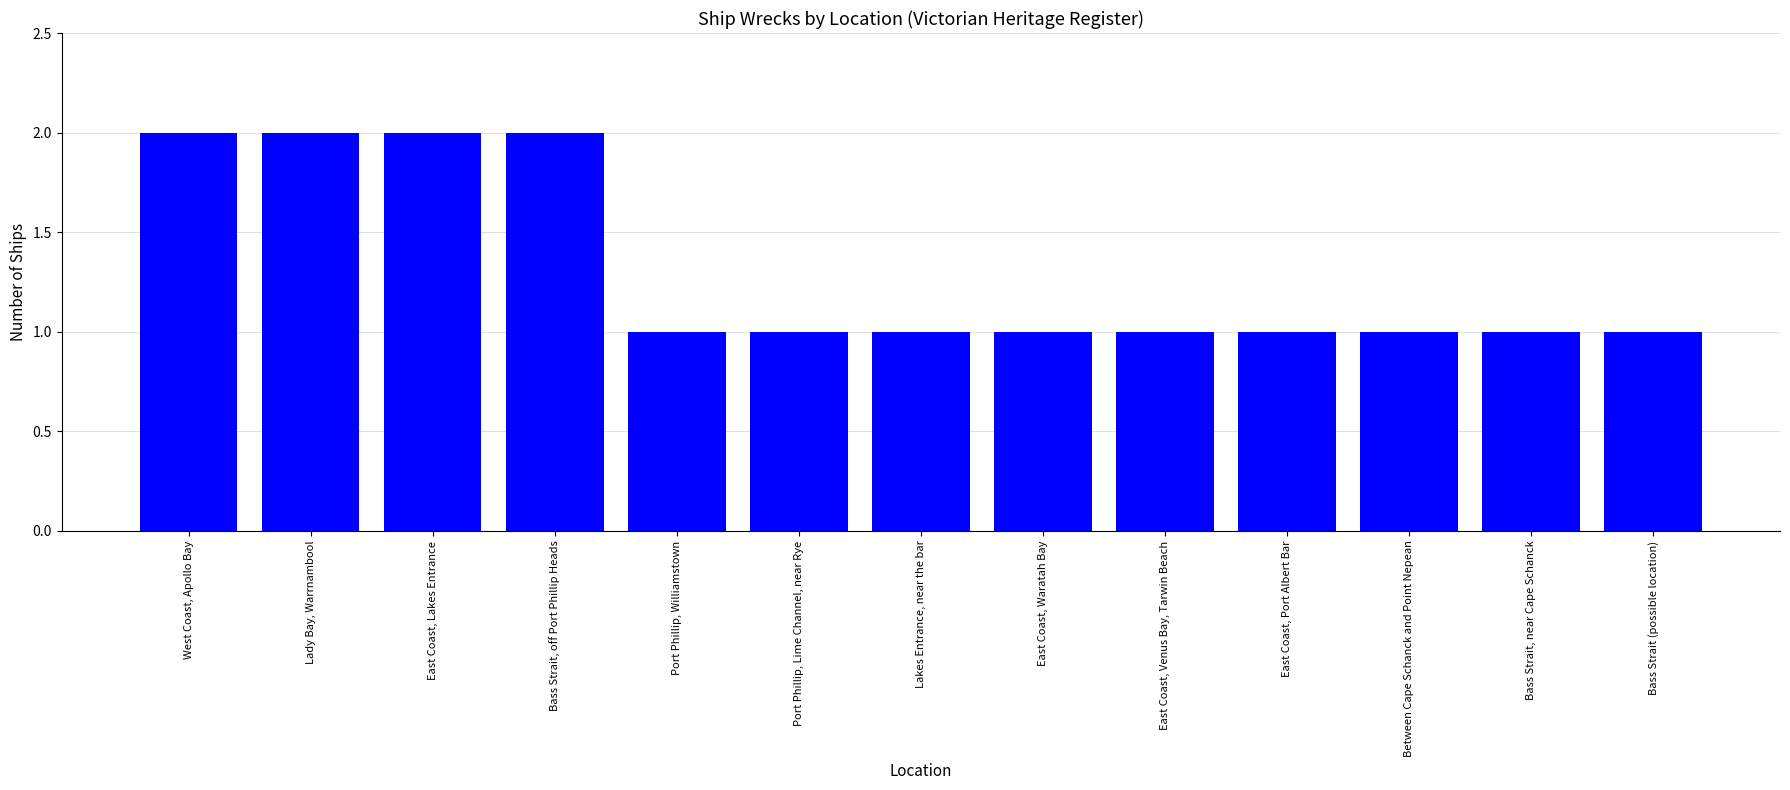

What is the ratio of the value at East Coast, Waratah Bay to the value at East Coast, Port Albert Bar?

1.0